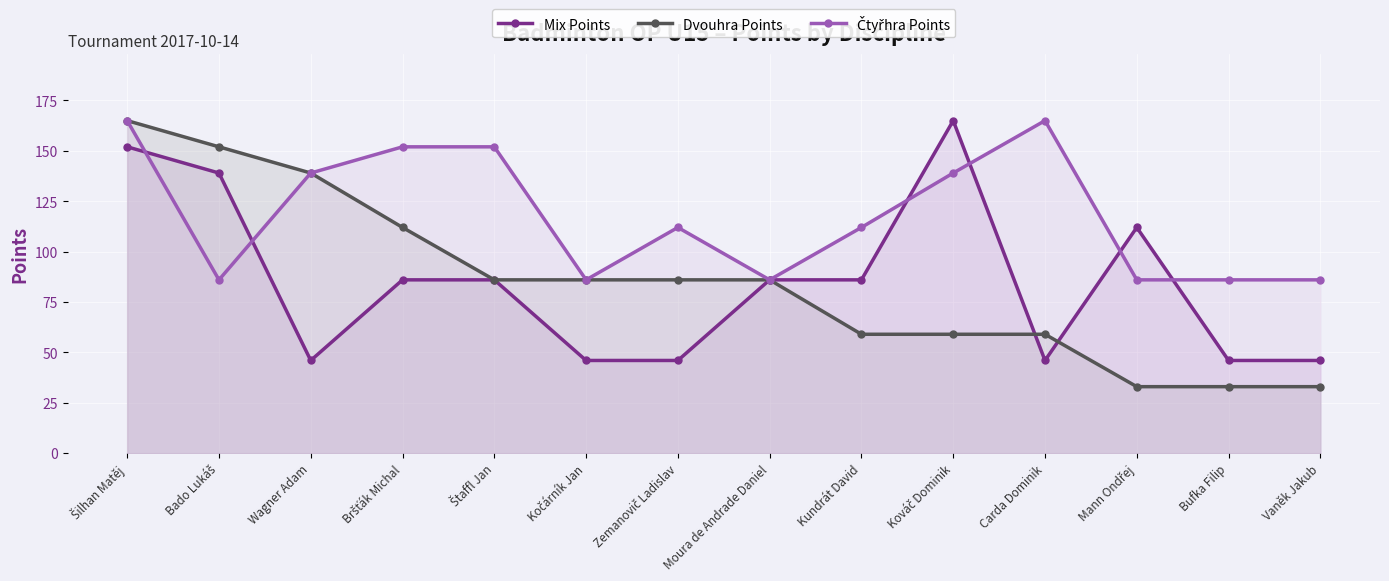

At which category does Čtyřhra Points reach its first local peak?

Zemanovič Ladislav